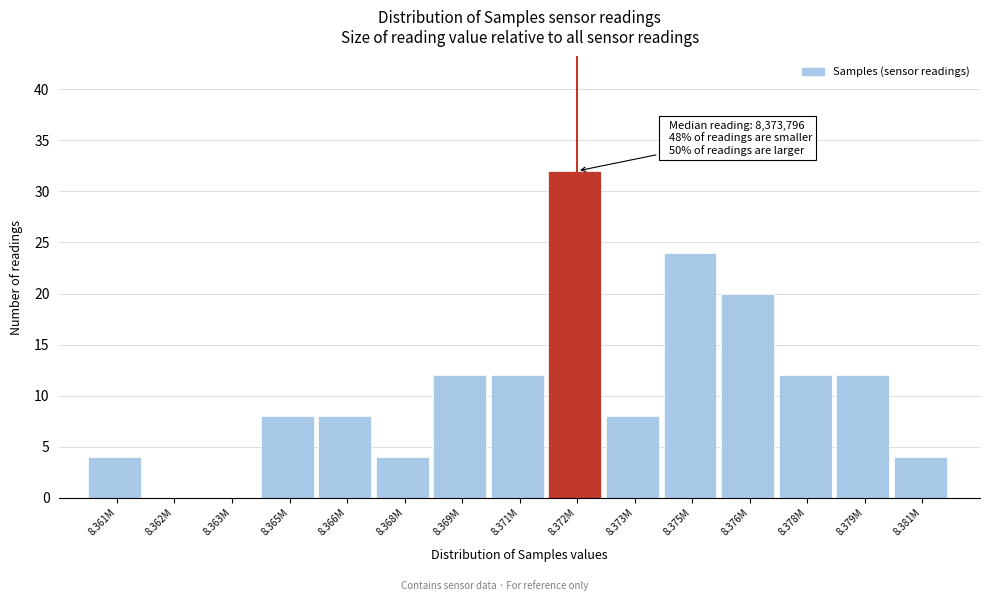

Reading left to right, what are all the values shown in this chart?

8.361M=4	8.362M=0	8.363M=0	8.365M=8	8.366M=8	8.368M=4	8.369M=12	8.371M=12	8.372M=32	8.373M=8	8.375M=24	8.376M=20	8.378M=12	8.379M=12	8.381M=4